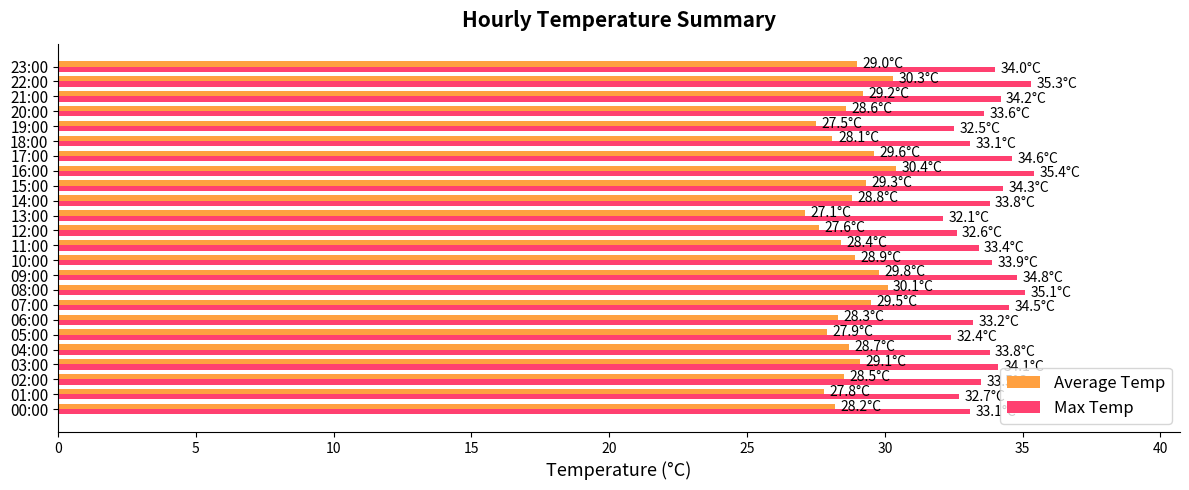

What is the difference between the maximum and minimum values in the Average Temp series?

3.3